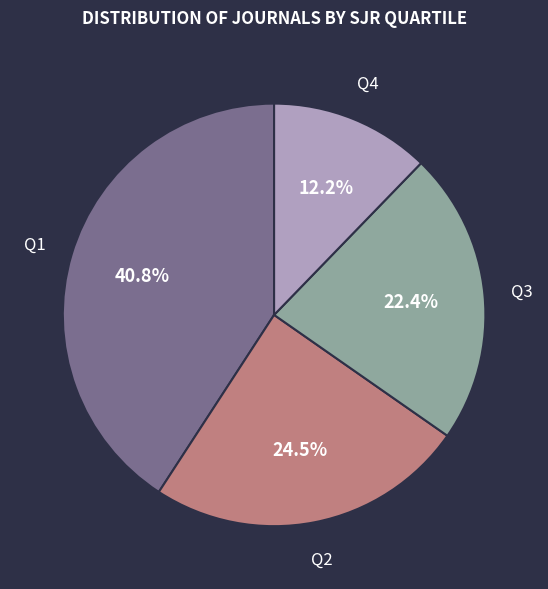

The Q3 slice represents 22% of the pie. True or false?

True